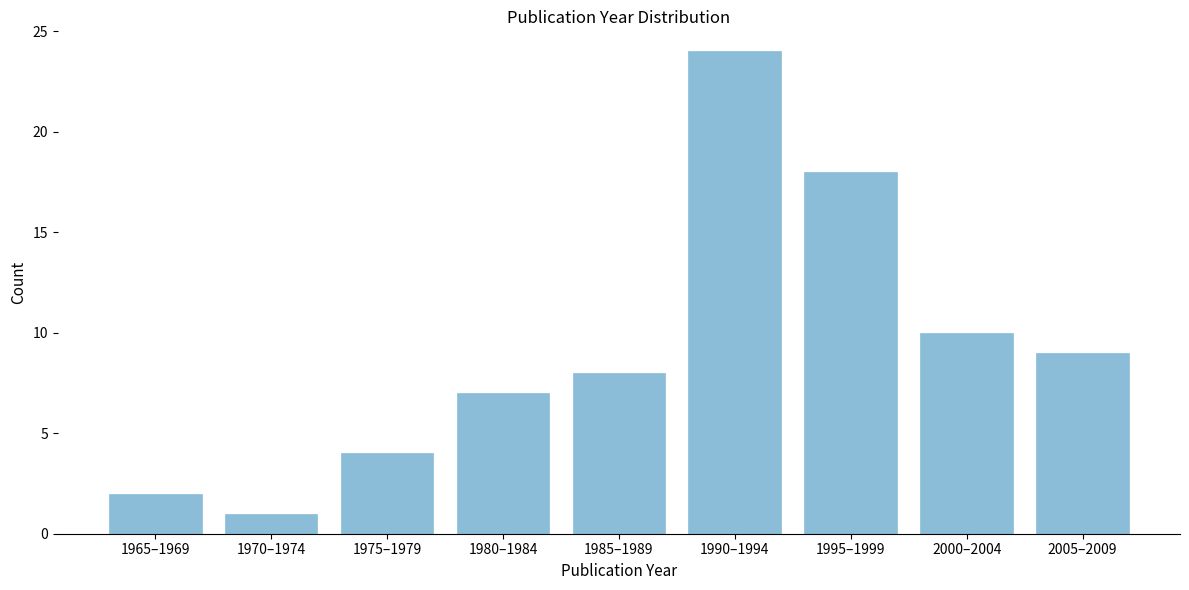

Reading right to left, transcribe all the data shown in this chart.

9	10	18	24	8	7	4	1	2